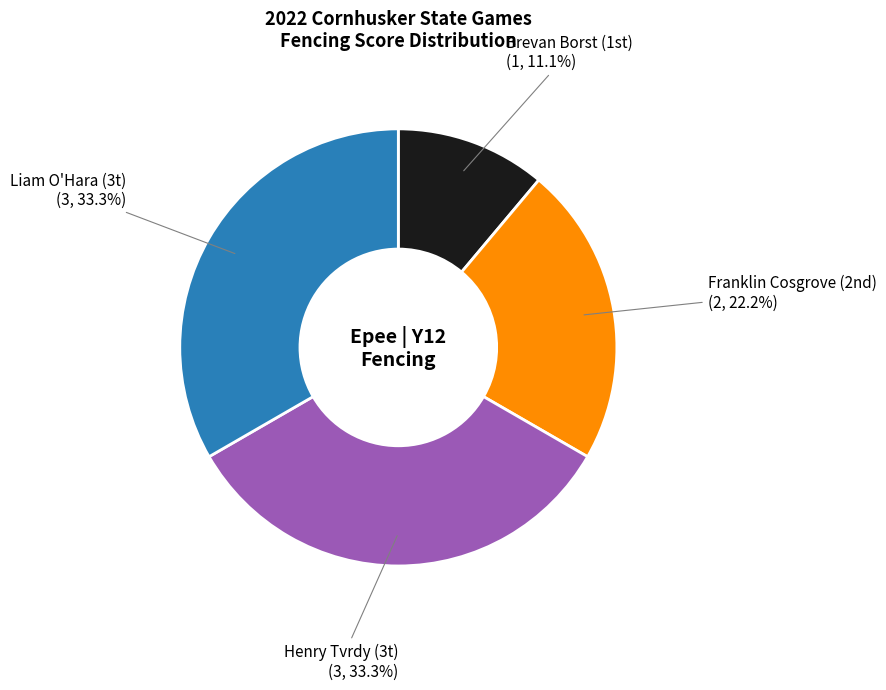

What is the smallest slice in the pie chart?

Brevan Borst (1st)